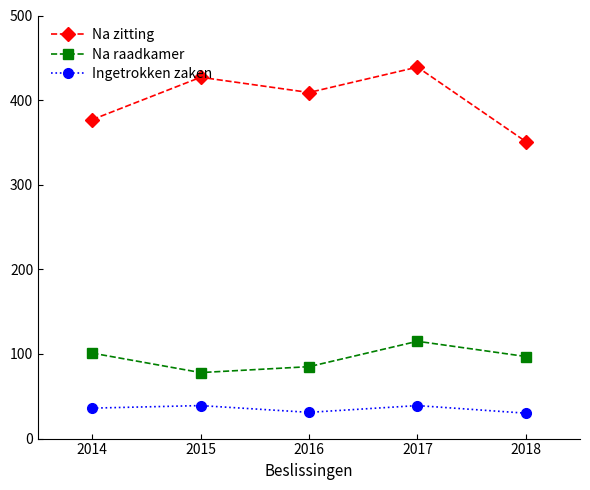

At which category is the sum across all series the highest?

2017